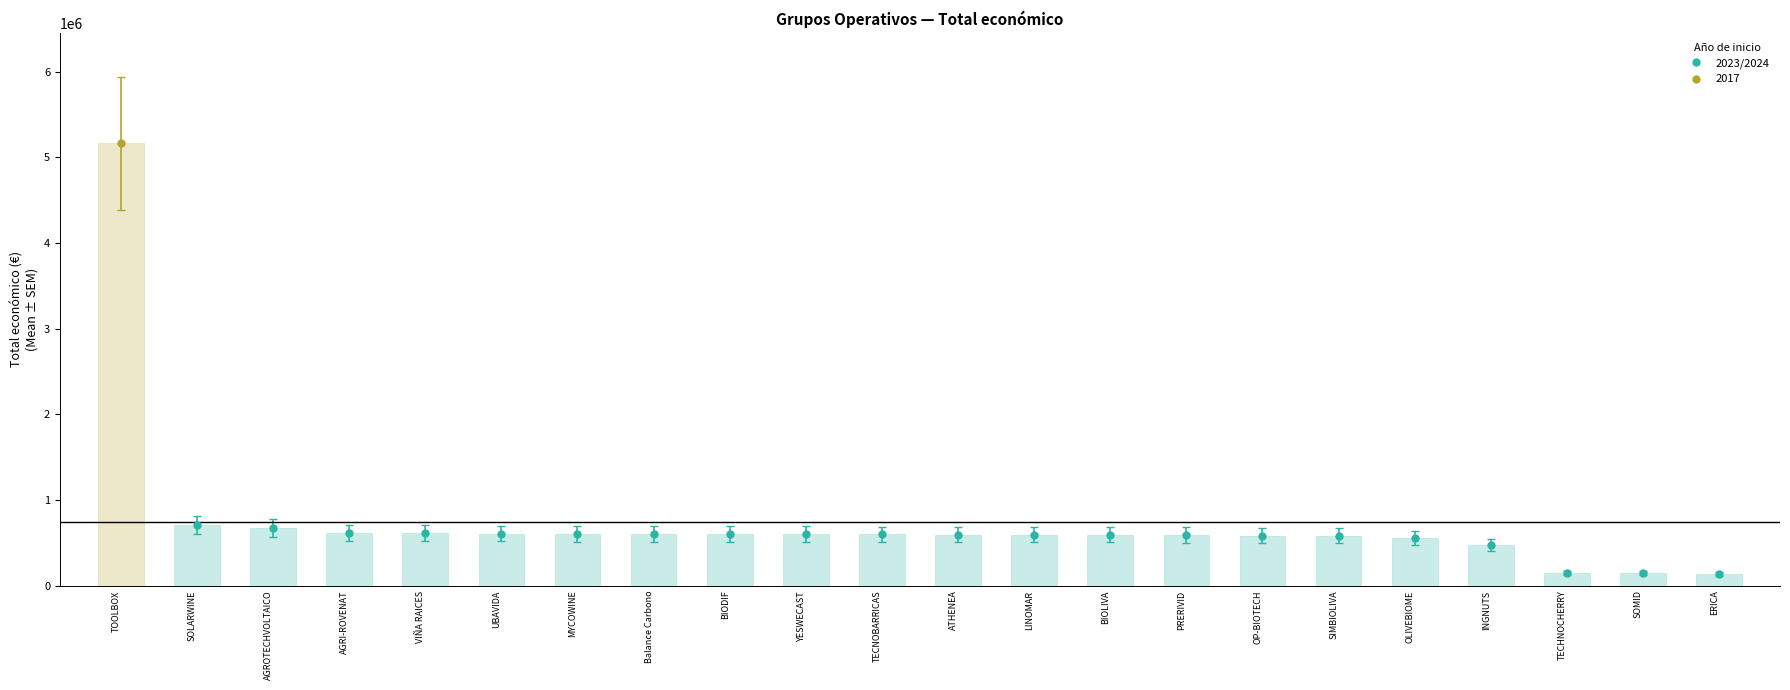

The value at SOLARWINE is 706697.0. True or false?

True